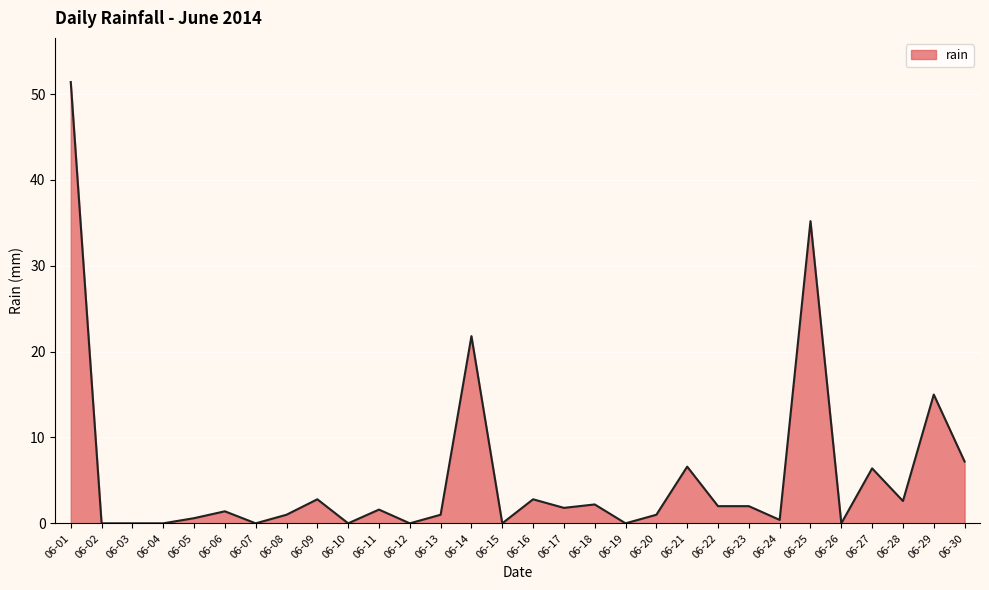

Is it true that the value at 06-10 is 23.0?

False